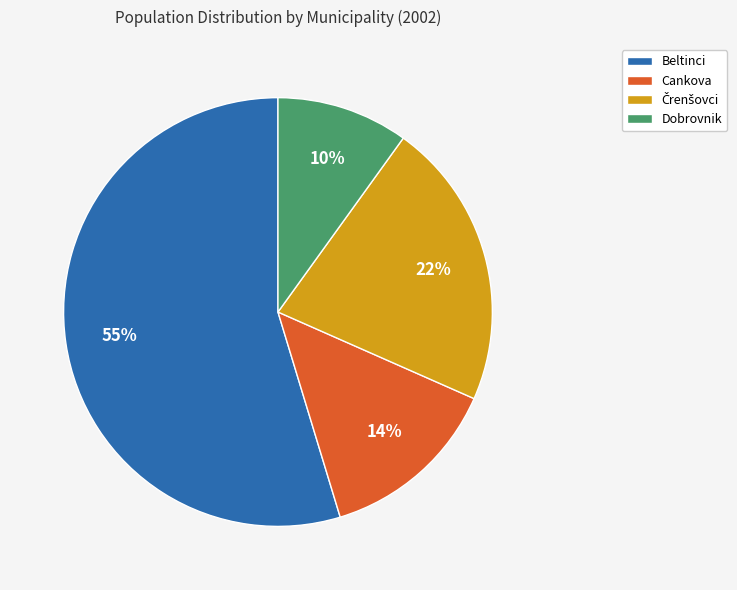

To the nearest percent, what is the difference between the largest and smallest slice percentages?

45%